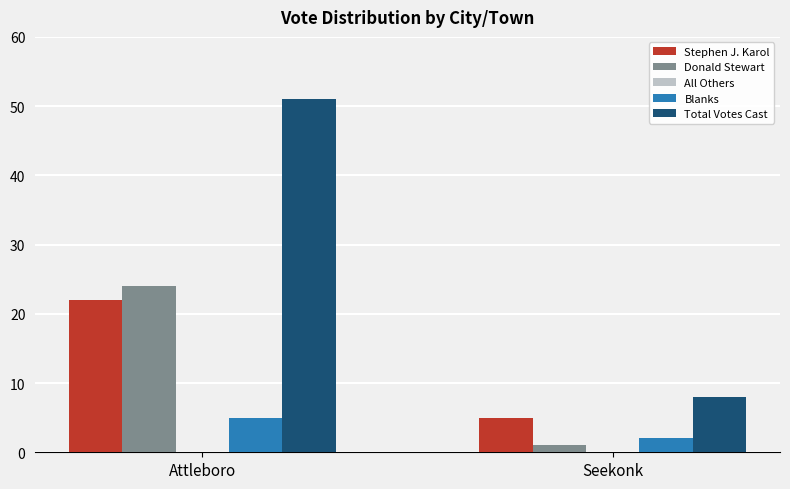

The value of Donald Stewart at Attleboro is 24. True or false?

True